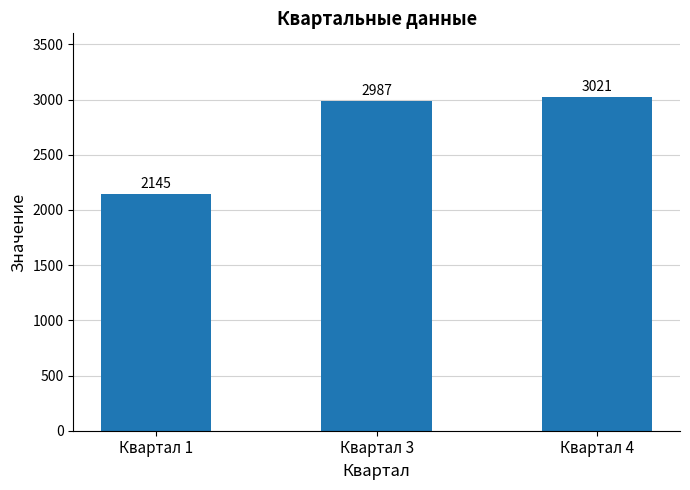

What is the value of the 3rd bar from the left?

3021